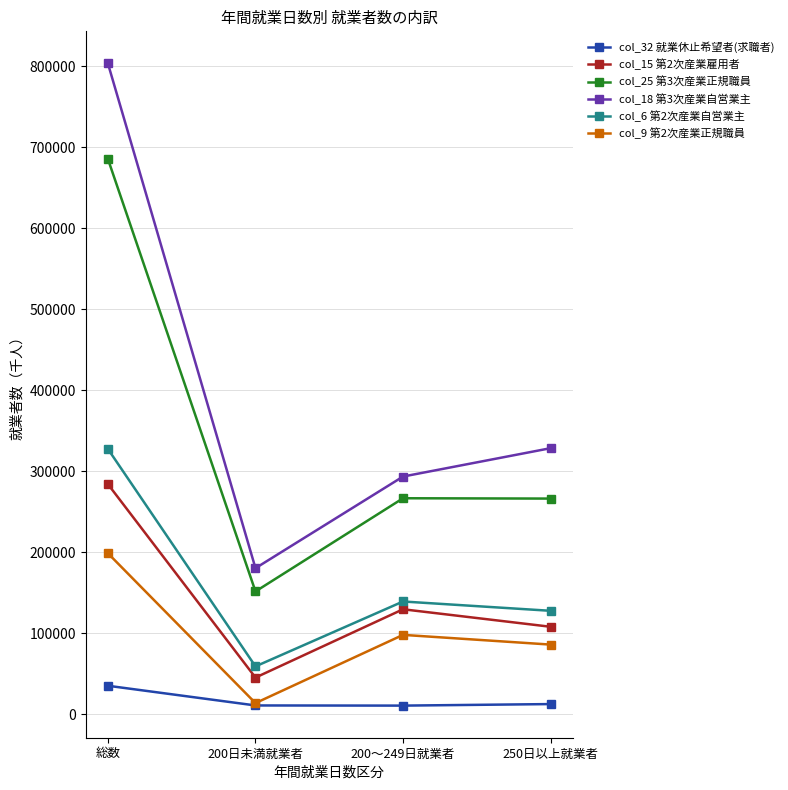

At which category is the sum across all series the highest?

総数